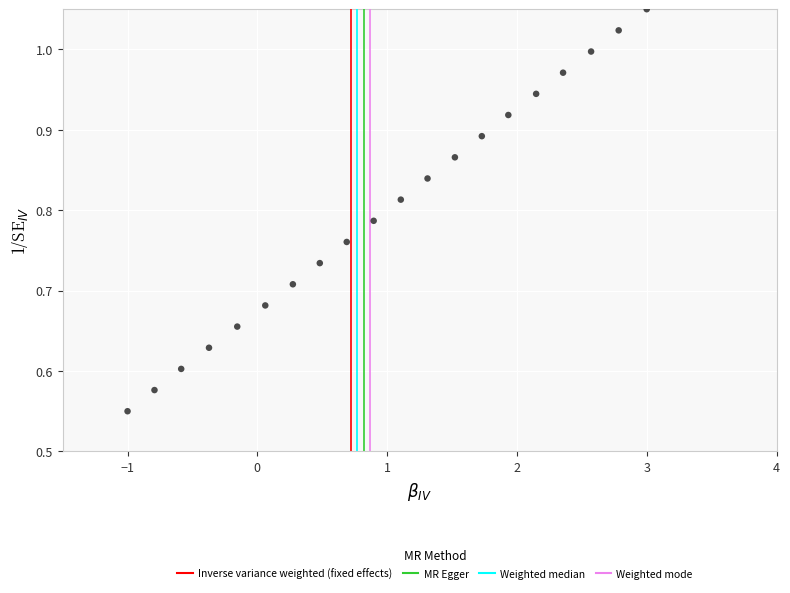

What is the range of Y values (max minus min)?

0.5